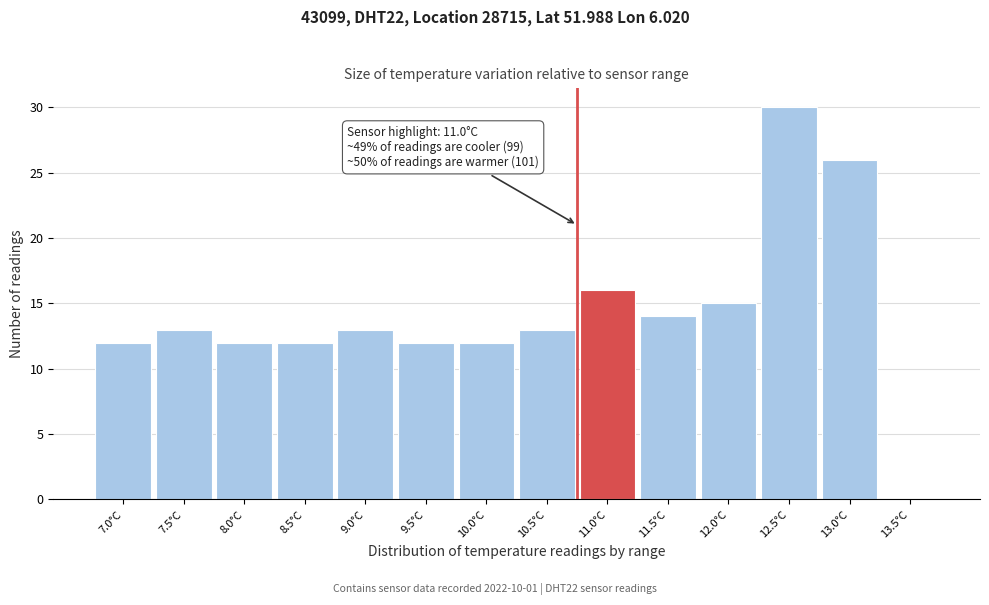

Reading right to left, list all the values displayed in this chart.

13.5°C=0	13.0°C=26	12.5°C=30	12.0°C=15	11.5°C=14	11.0°C=16	10.5°C=13	10.0°C=12	9.5°C=12	9.0°C=13	8.5°C=12	8.0°C=12	7.5°C=13	7.0°C=12